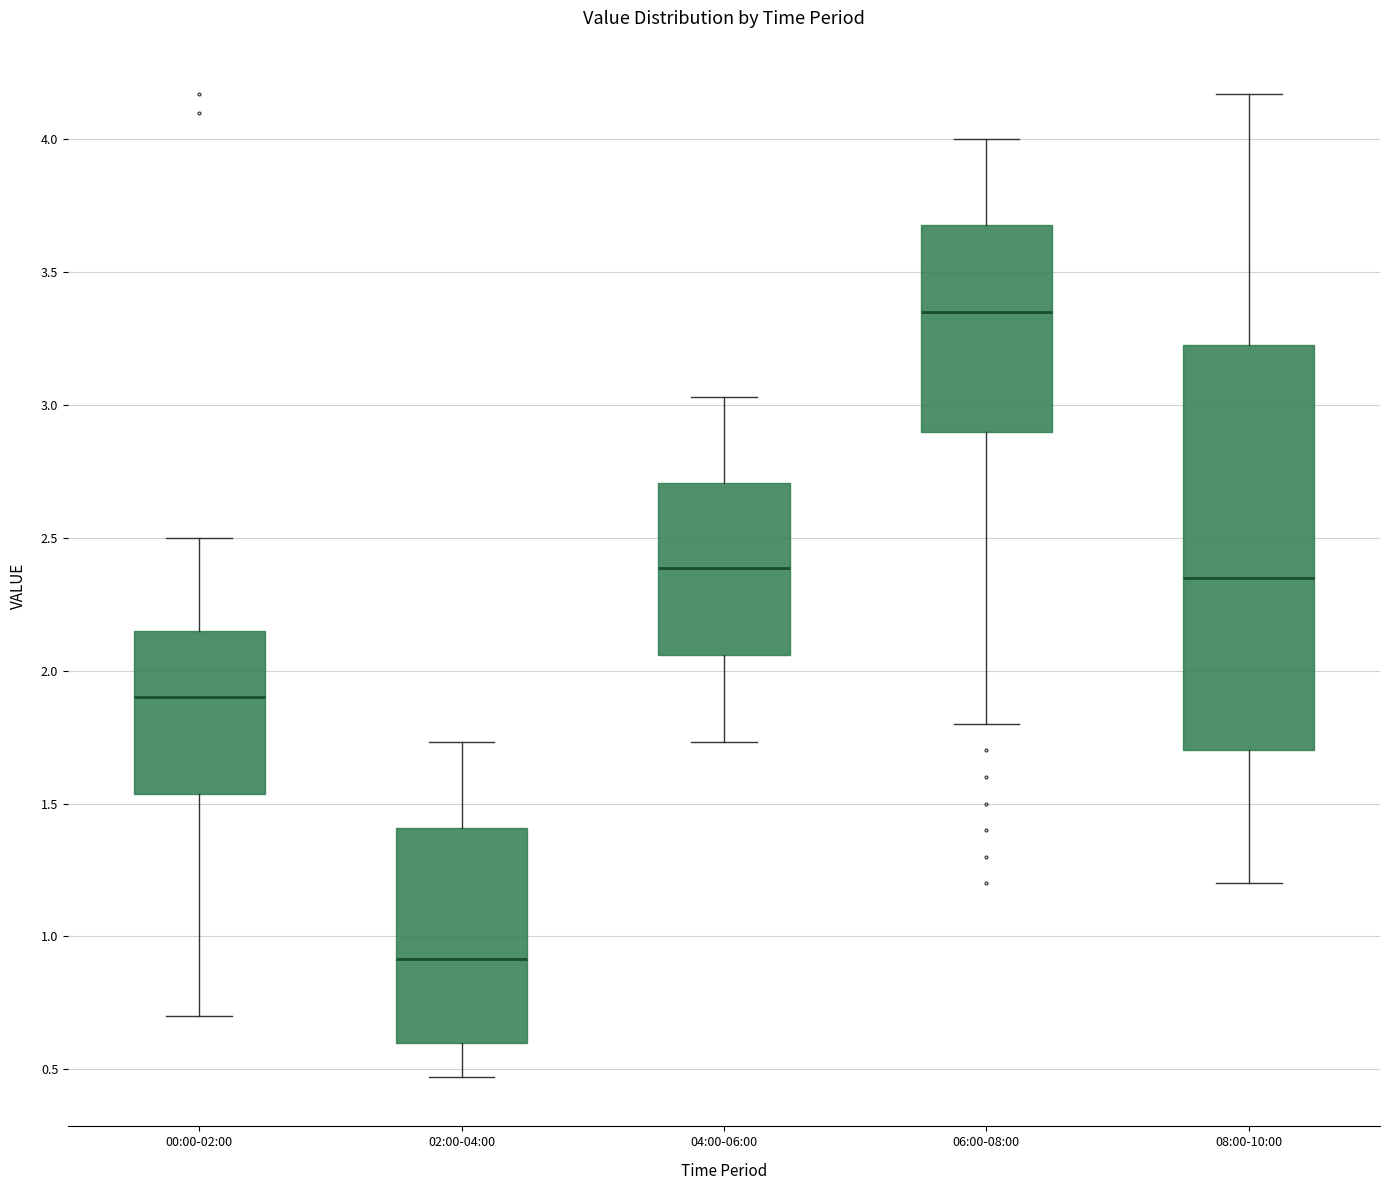

Reading left to right, read every box against the y-axis: the position of its median line, the range the box covers, and the ends of its whiskers. The values are not printed on the chart, so give them approximately, as read against the axis.

00:00-02:00: median 1.90, box 1.55 to 2.15, whiskers 0.70 to 2.50
02:00-04:00: median 0.90, box 0.60 to 1.40, whiskers 0.45 to 1.75
04:00-06:00: median 2.40, box 2.05 to 2.70, whiskers 1.75 to 3.05
06:00-08:00: median 3.35, box 2.90 to 3.70, whiskers 1.80 to 4.00
08:00-10:00: median 2.35, box 1.70 to 3.25, whiskers 1.20 to 4.15